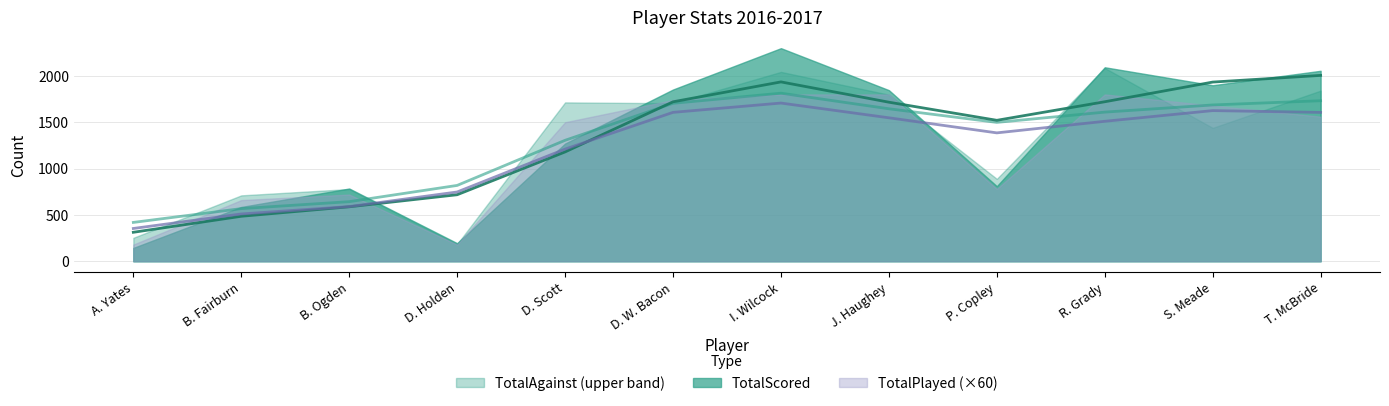

True or false: TotalScored and TotalWins intersect in this chart.

False